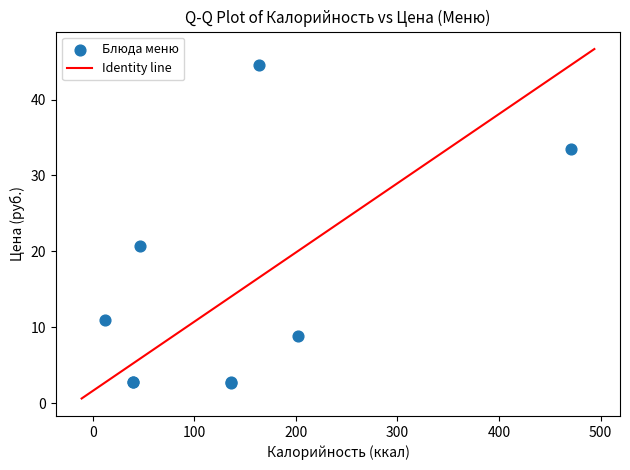

What Y value in the scatter plot is closest to 23?

20.8